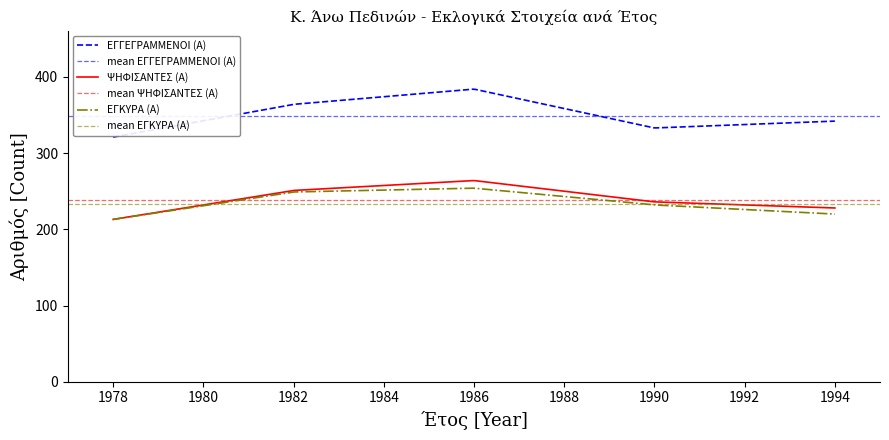

What is the sum of the ΕΓΚΥΡΑ (Α) values at 1982 and 1990?

481